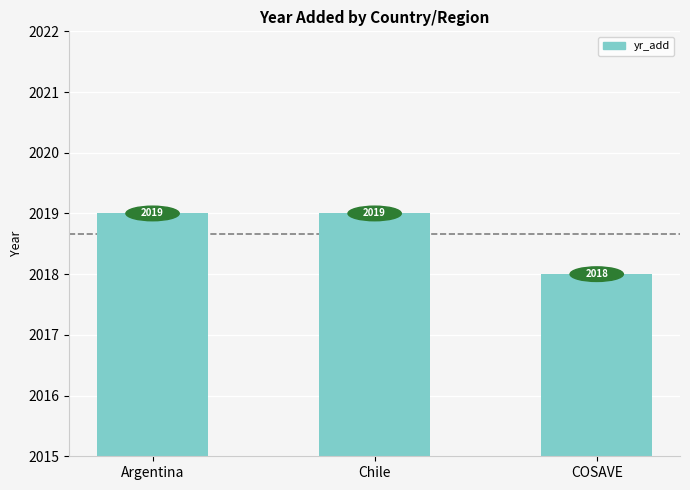

How many categories are shown in the chart?

3